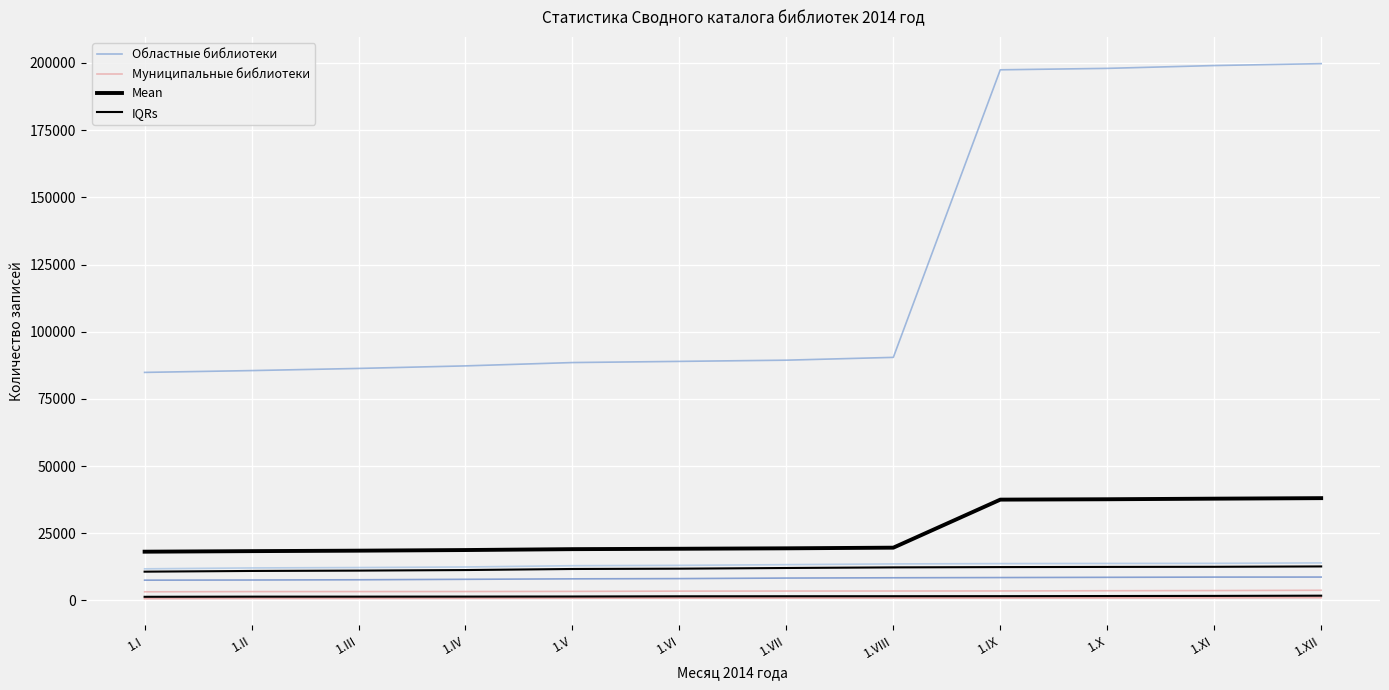

True or false: IQRs and Муниципальные библиотеки intersect in this chart.

False